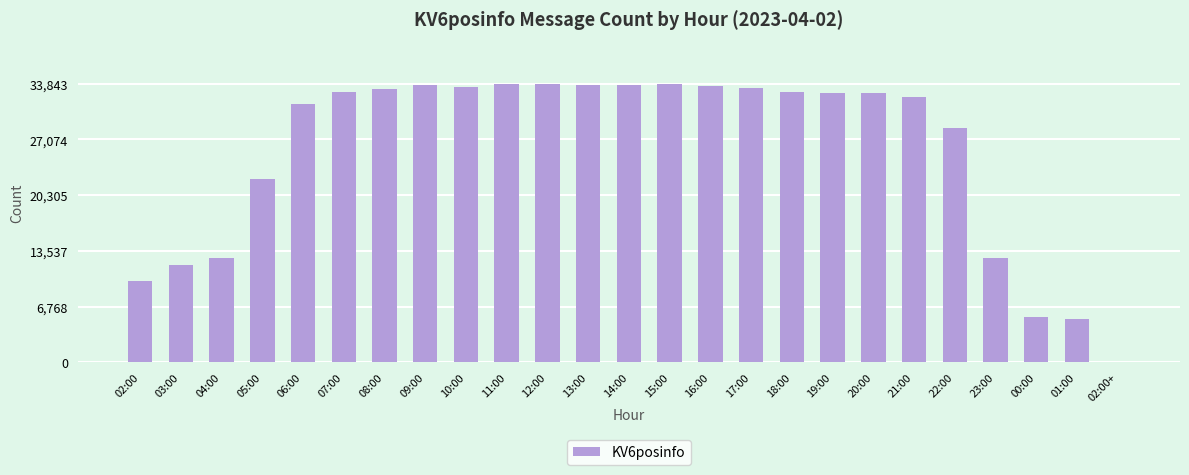

Approximately how many times larger is the value at 08:00 compared to 06:00?

1.1